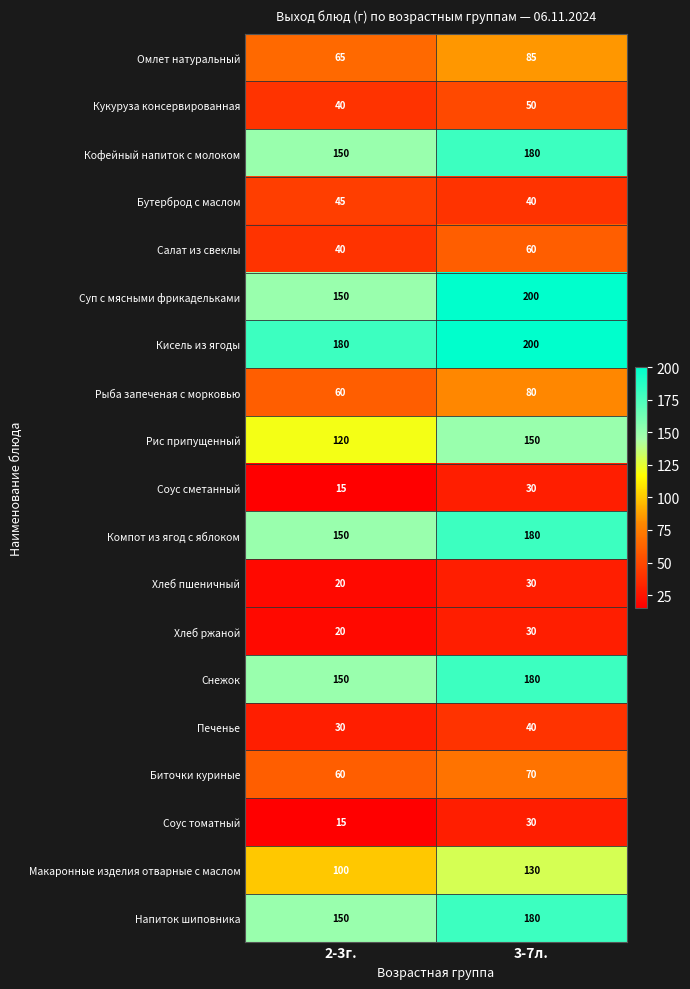

Where is Хлеб ржаной nearest to the value 25?

2-3г.